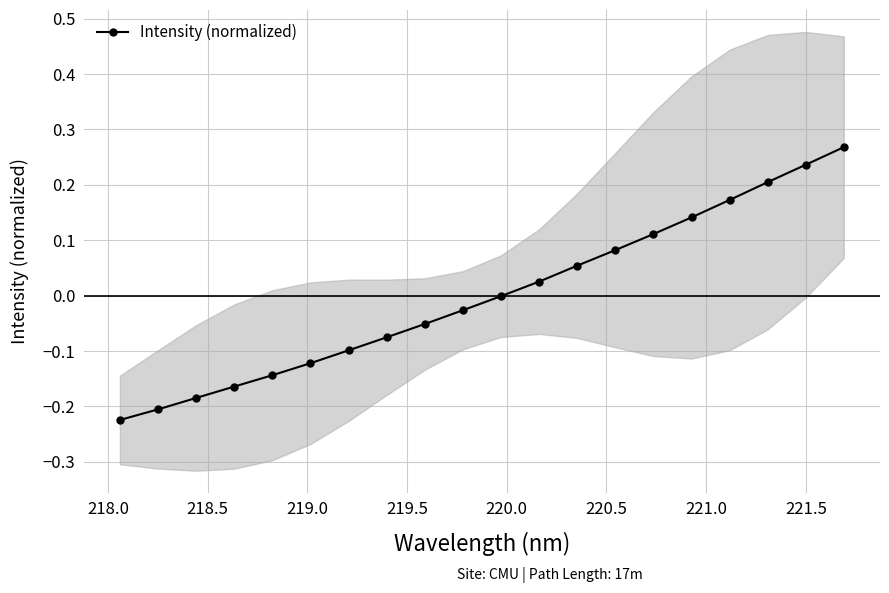

What is the maximum value shown in the chart?

0.3